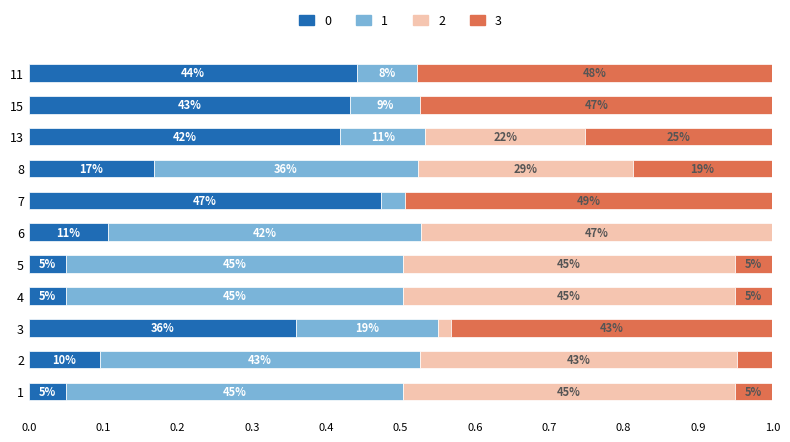

How many bars are there in each group?

4